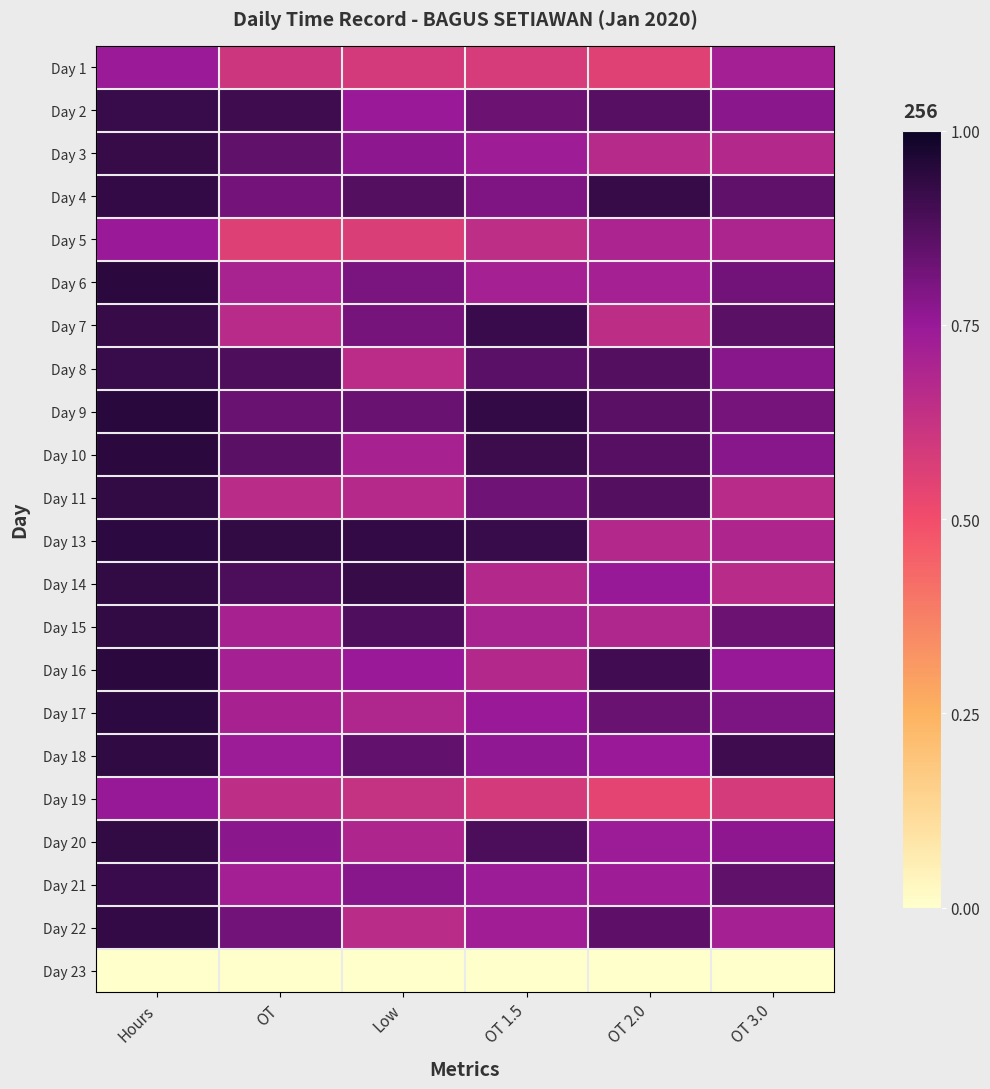

Reading left to right, list all the values displayed in this chart.

Day 1: Hours=0.7	OT=0.6	Low=0.6	OT 1.5=0.6	OT 2.0=0.6	OT 3.0=0.7
Day 2: Hours=0.9	OT=0.9	Low=0.7	OT 1.5=0.8	OT 2.0=0.9	OT 3.0=0.8
Day 3: Hours=0.9	OT=0.8	Low=0.8	OT 1.5=0.7	OT 2.0=0.7	OT 3.0=0.7
Day 4: Hours=0.9	OT=0.8	Low=0.9	OT 1.5=0.8	OT 2.0=0.9	OT 3.0=0.8
Day 5: Hours=0.7	OT=0.6	Low=0.6	OT 1.5=0.6	OT 2.0=0.7	OT 3.0=0.7
Day 6: Hours=0.9	OT=0.7	Low=0.8	OT 1.5=0.7	OT 2.0=0.7	OT 3.0=0.8
Day 7: Hours=0.9	OT=0.7	Low=0.8	OT 1.5=0.9	OT 2.0=0.6	OT 3.0=0.9
Day 8: Hours=0.9	OT=0.9	Low=0.7	OT 1.5=0.9	OT 2.0=0.9	OT 3.0=0.8
Day 9: Hours=0.9	OT=0.8	Low=0.8	OT 1.5=0.9	OT 2.0=0.9	OT 3.0=0.8
Day 10: Hours=0.9	OT=0.9	Low=0.7	OT 1.5=0.9	OT 2.0=0.9	OT 3.0=0.8
Day 11: Hours=0.9	OT=0.7	Low=0.7	OT 1.5=0.8	OT 2.0=0.9	OT 3.0=0.7
Day 13: Hours=0.9	OT=0.9	Low=0.9	OT 1.5=0.9	OT 2.0=0.7	OT 3.0=0.7
Day 14: Hours=0.9	OT=0.9	Low=0.9	OT 1.5=0.7	OT 2.0=0.8	OT 3.0=0.7
Day 15: Hours=0.9	OT=0.7	Low=0.9	OT 1.5=0.7	OT 2.0=0.7	OT 3.0=0.8
Day 16: Hours=0.9	OT=0.7	Low=0.7	OT 1.5=0.7	OT 2.0=0.9	OT 3.0=0.8
Day 17: Hours=0.9	OT=0.7	Low=0.7	OT 1.5=0.7	OT 2.0=0.8	OT 3.0=0.8
Day 18: Hours=0.9	OT=0.7	Low=0.8	OT 1.5=0.8	OT 2.0=0.7	OT 3.0=0.9
Day 19: Hours=0.8	OT=0.6	Low=0.6	OT 1.5=0.6	OT 2.0=0.5	OT 3.0=0.6
Day 20: Hours=0.9	OT=0.8	Low=0.7	OT 1.5=0.9	OT 2.0=0.7	OT 3.0=0.8
Day 21: Hours=0.9	OT=0.7	Low=0.8	OT 1.5=0.7	OT 2.0=0.7	OT 3.0=0.9
Day 22: Hours=0.9	OT=0.8	Low=0.7	OT 1.5=0.7	OT 2.0=0.9	OT 3.0=0.7
Day 23: Hours=0.0	OT=0.0	Low=0.0	OT 1.5=0.0	OT 2.0=0.0	OT 3.0=0.0